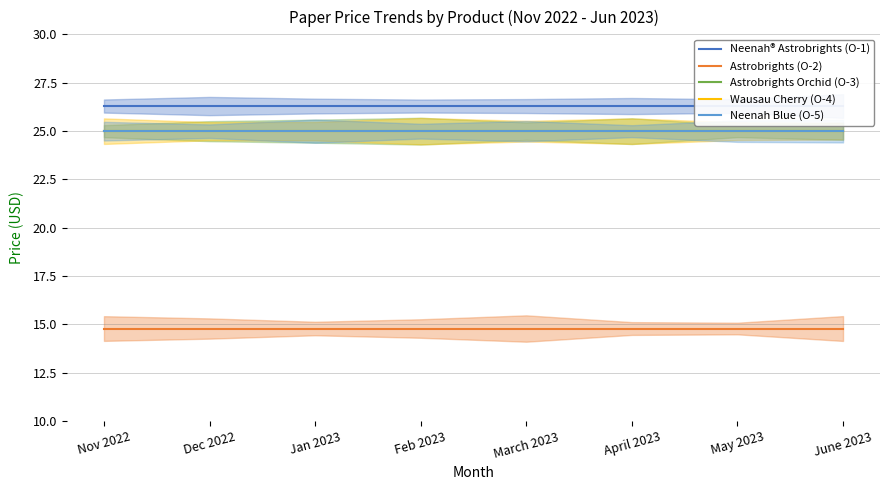

What is the spread (max minus min) of values at Feb 2023?

11.5